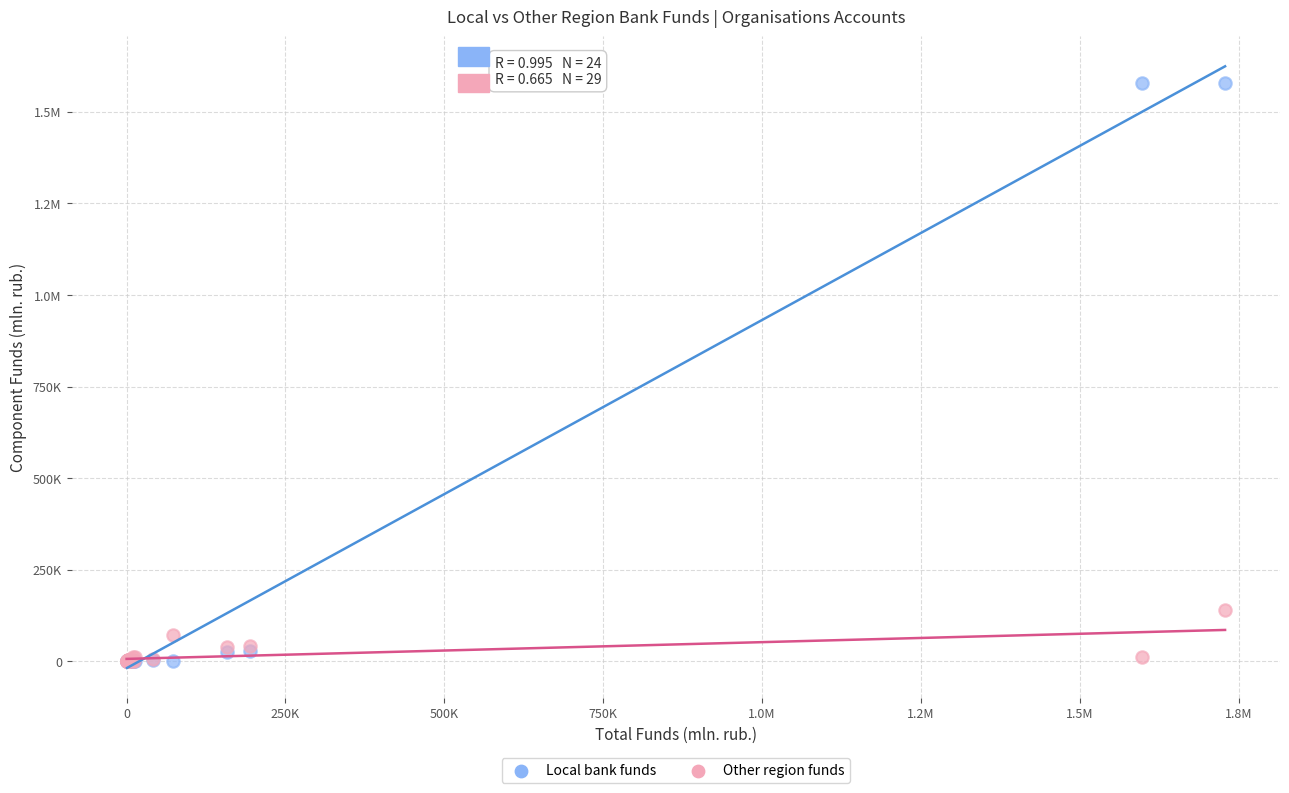

What are all the series names shown in the legend?

Local bank funds, Other region funds